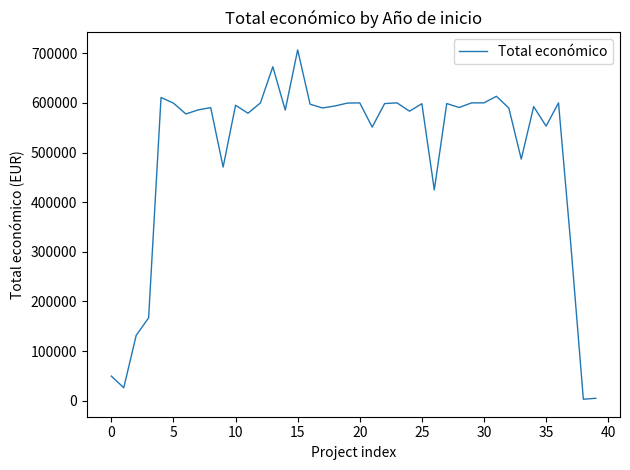

What is the greatest value displayed?

706697